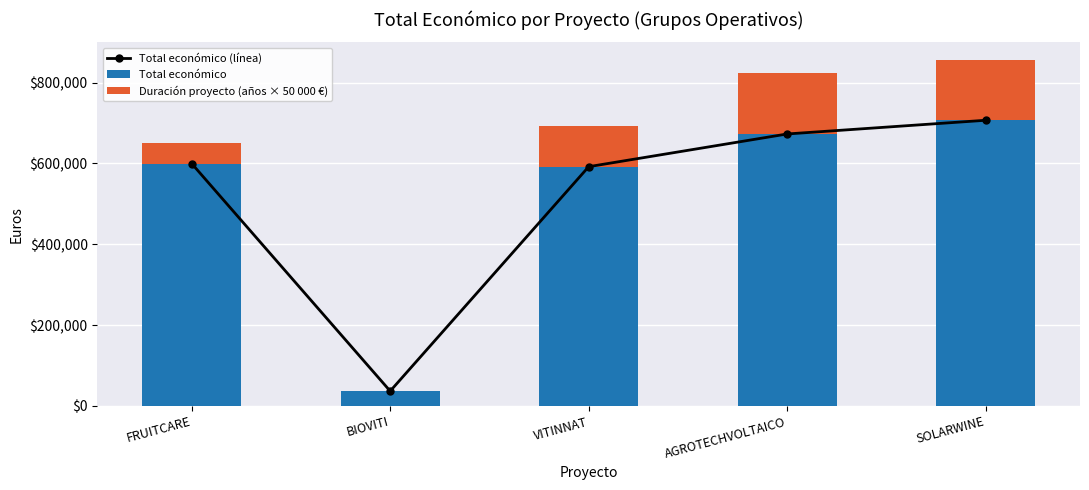

Is it true that Total económico (línea) equals 1075722 at AGROTECHVOLTAICO?

False